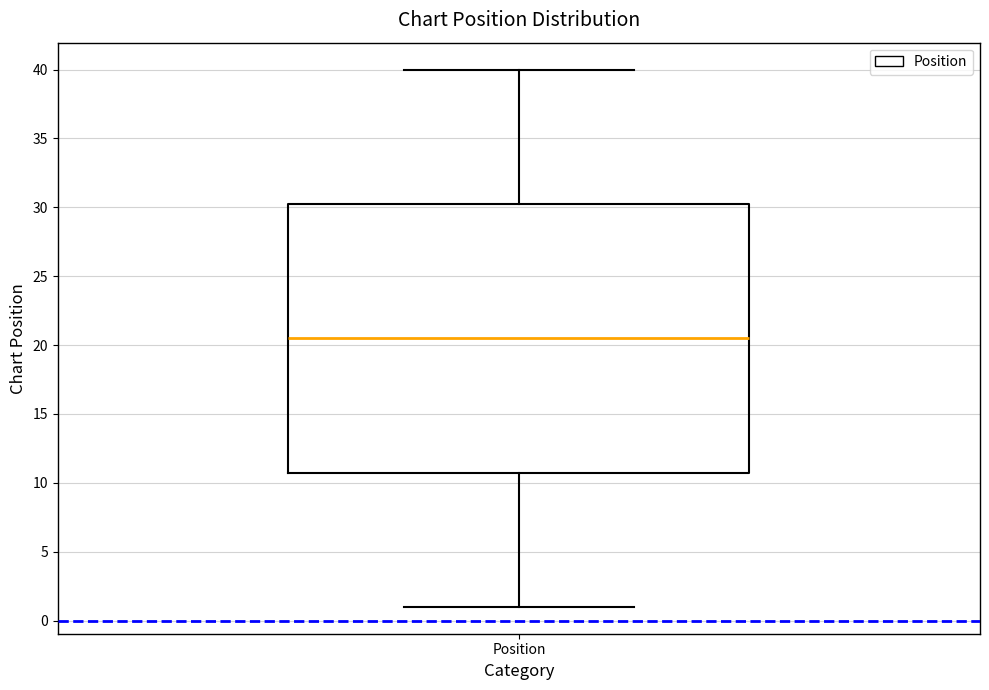

Where does the lower whisker of the box for Position end on the y-axis? The values are not printed on the chart, so give them approximately, as read against the axis.

1.0